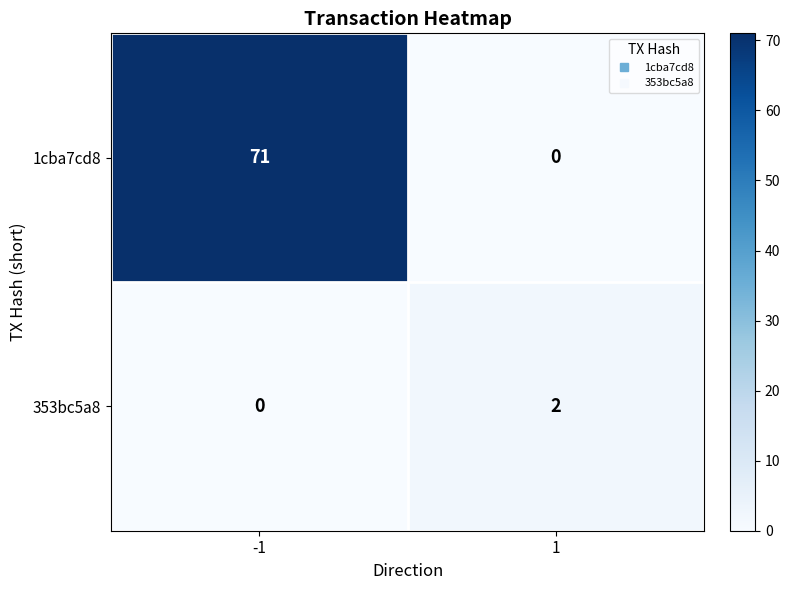

At 1, list the series in order from largest to smallest.

353bc5a8, 1cba7cd8